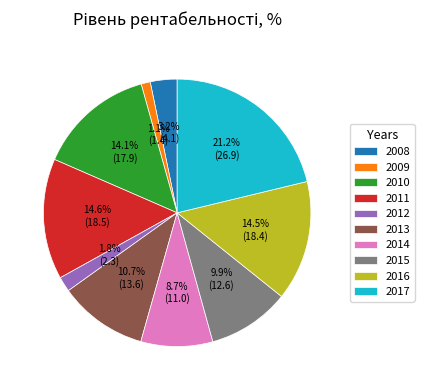

How many slices are in this pie chart?

10